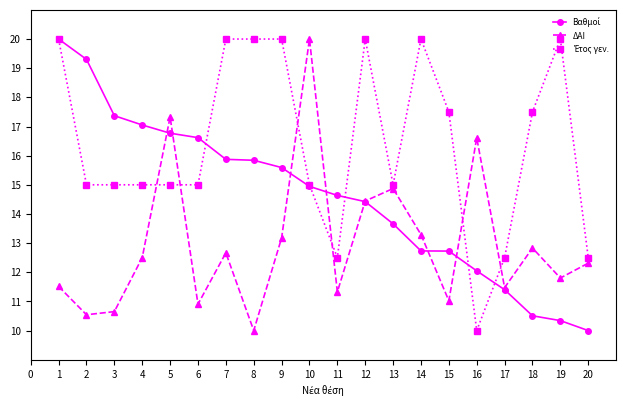

At which category does ΔΑΙ reach its first local peak?

5